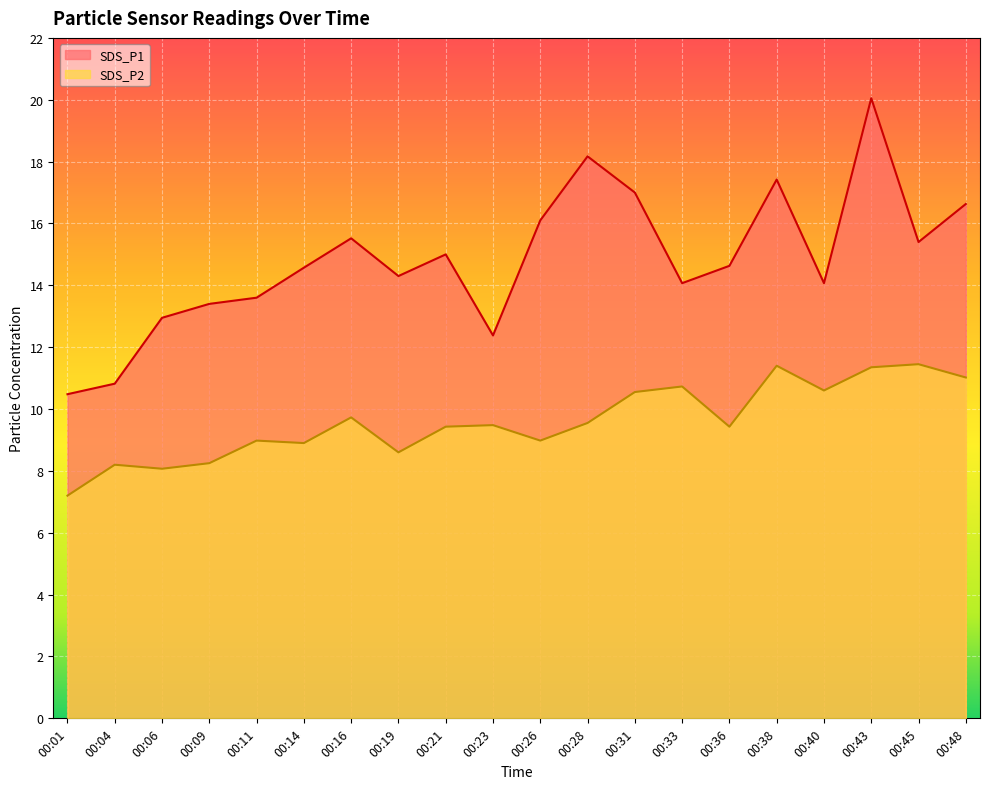

Does the chart display data point markers on the line(s)?

No